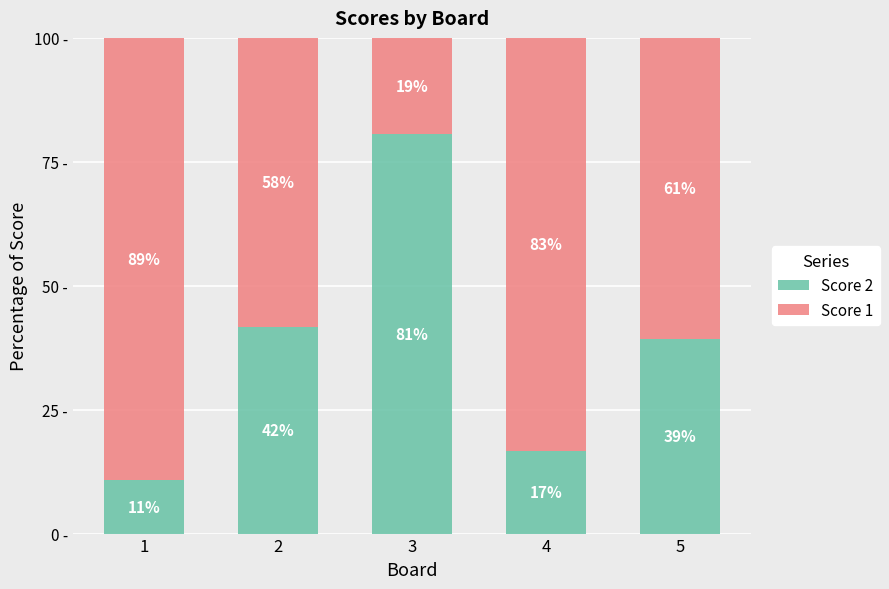

What are all the series names shown in the legend?

Score 2, Score 1